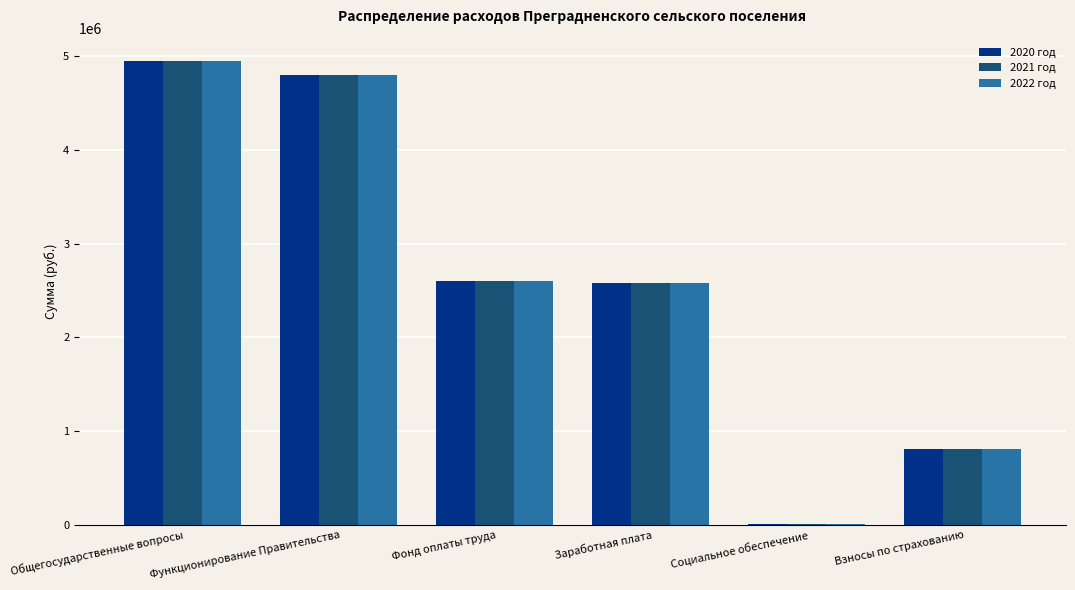

What is the total value across all series at Заработная плата?

7756776